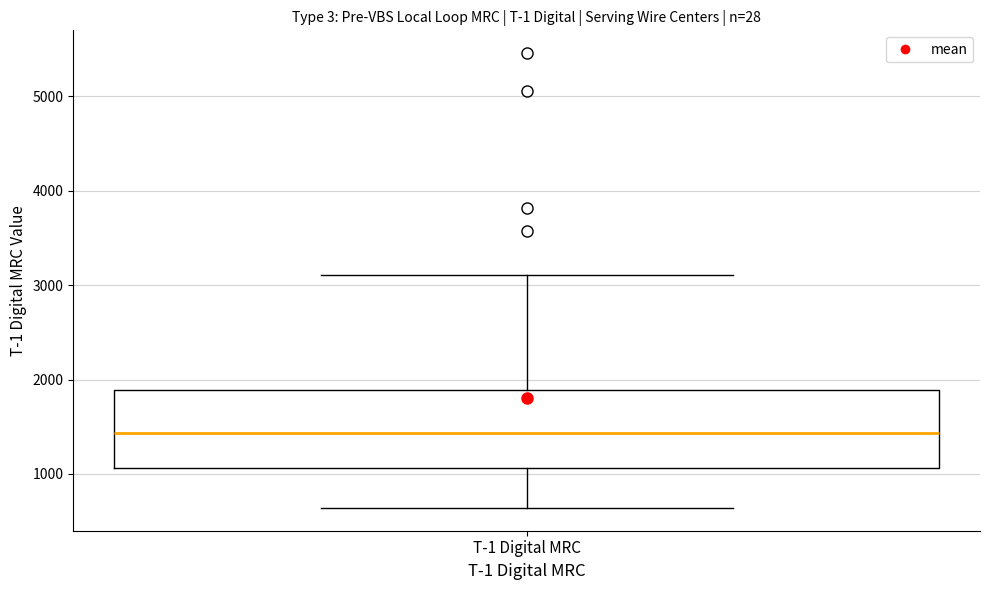

Where does the median line of the box for T-1 Digital MRC sit on the y-axis? The values are not printed on the chart, so give them approximately, as read against the axis.

1400